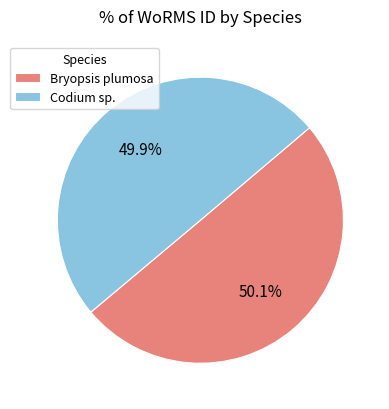

Count the number of slices in the pie.

2